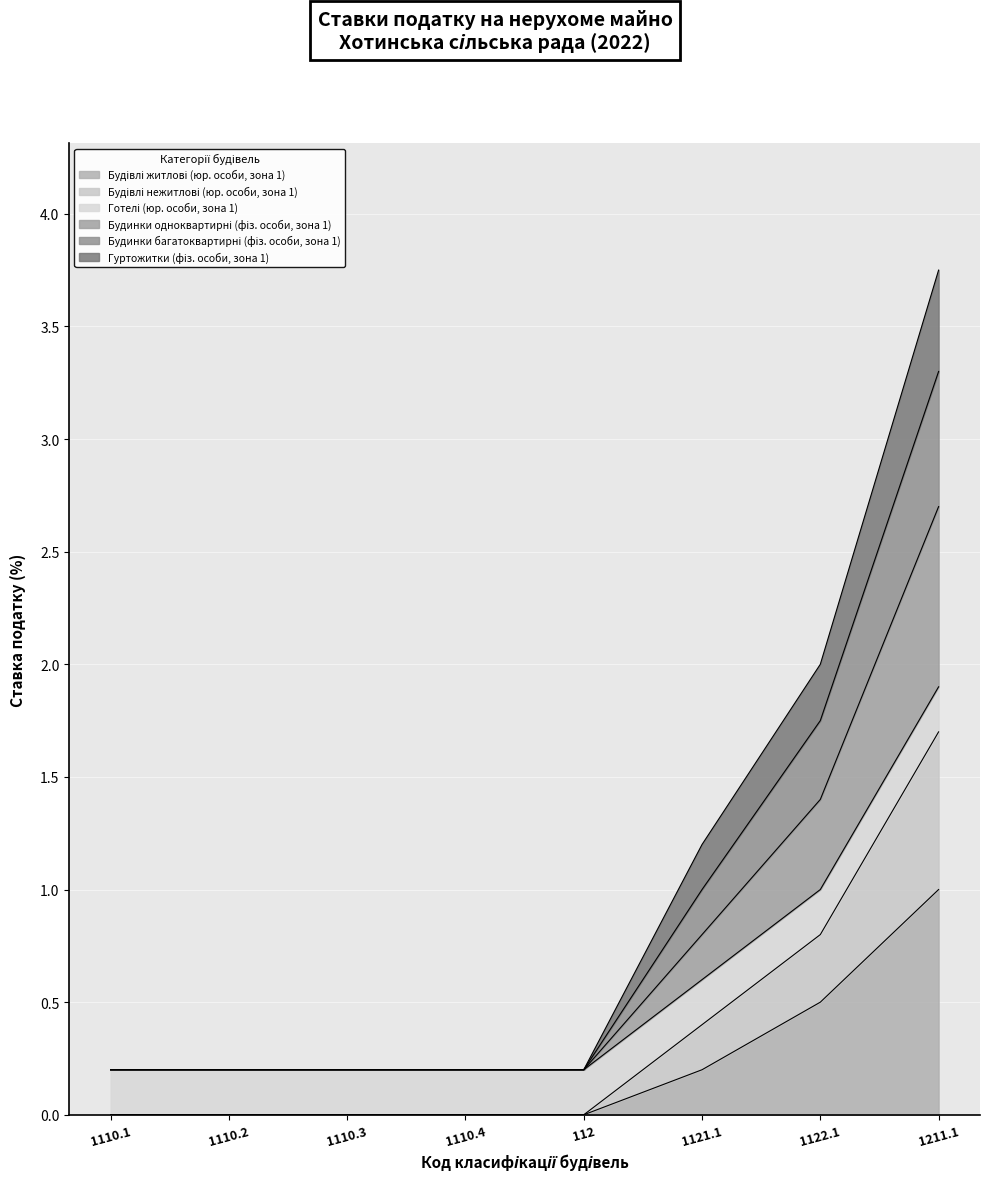

At which category is the sum across all series the highest?

1211.1